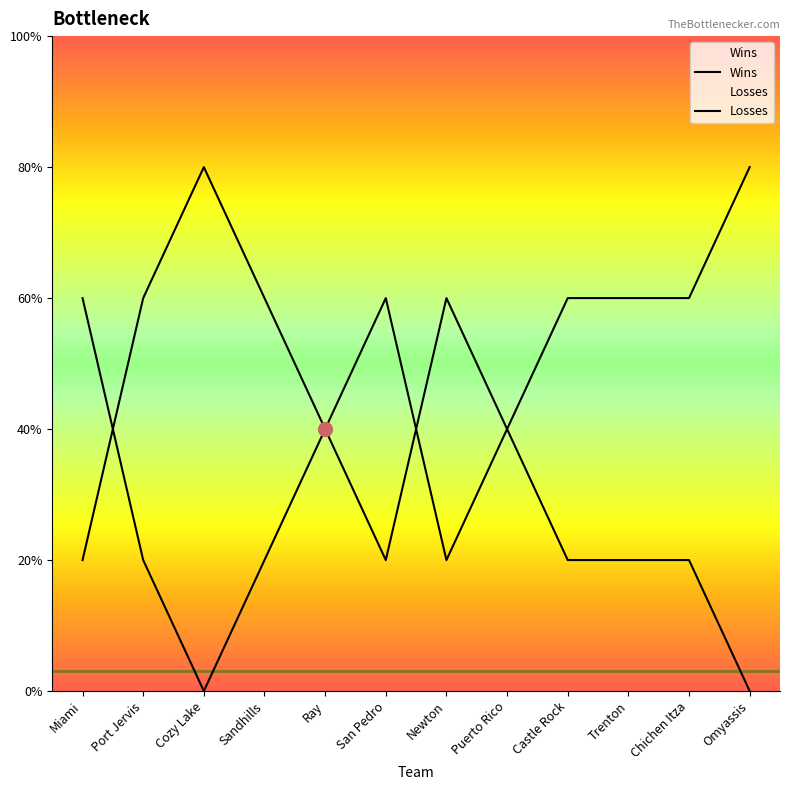

List the labels in order of Losses value, smallest first.

Omyassis, Miami, Newton, Castle Rock, Trenton, Chichen Itza, Ray, Puerto Rico, Port Jervis, Sandhills, San Pedro, Cozy Lake